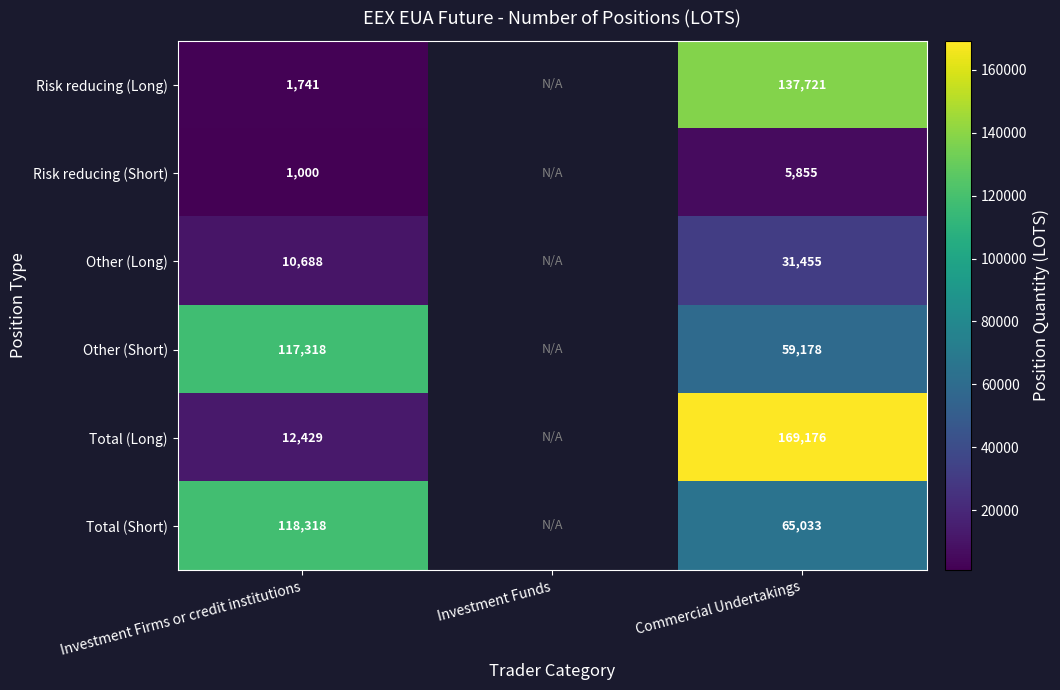

The value of Other (Short) at Commercial Undertakings is 22528. True or false?

False